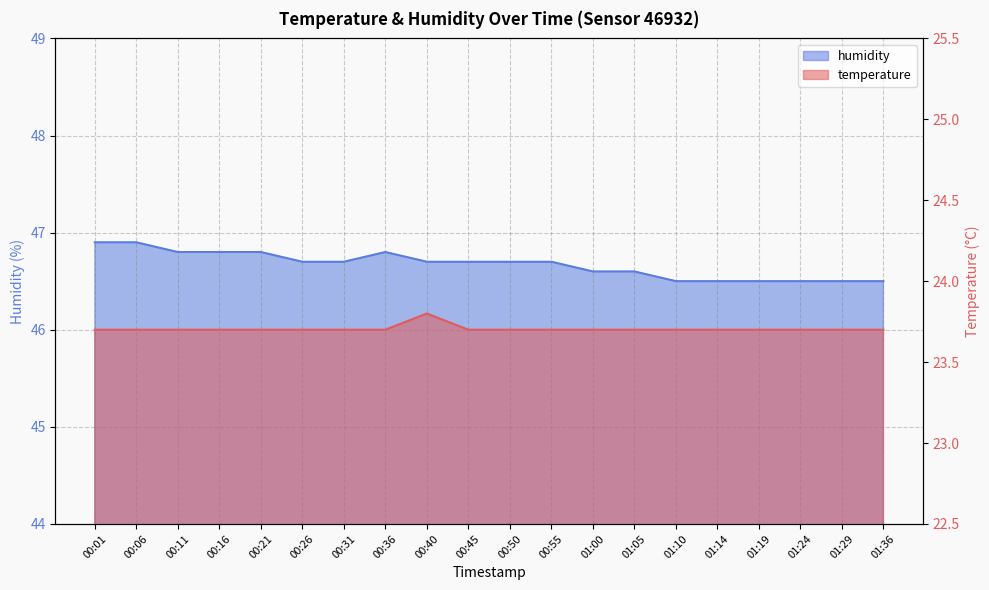

Count the number of data series in this chart.

2